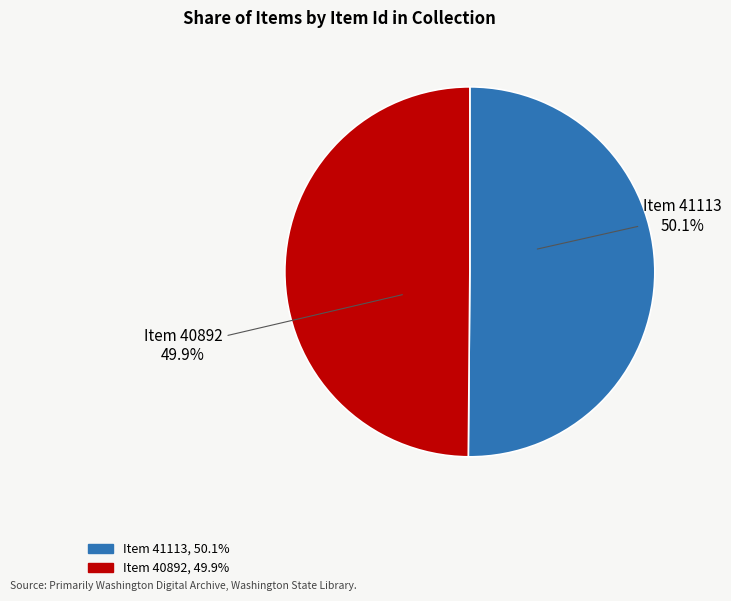

Is there a majority slice in this chart?

Yes